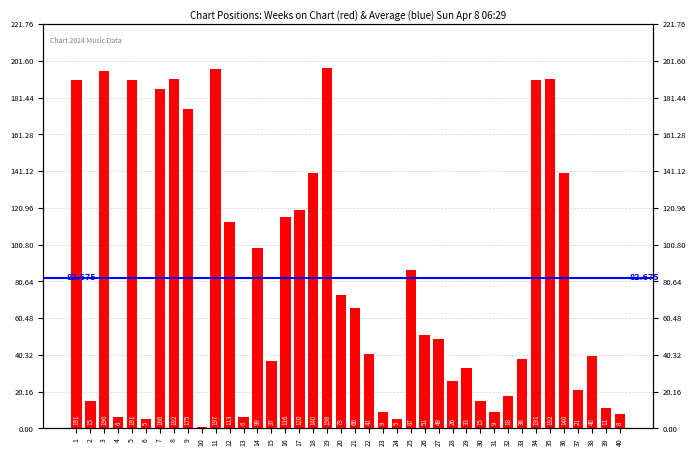

What is the approximate value at 23?

9